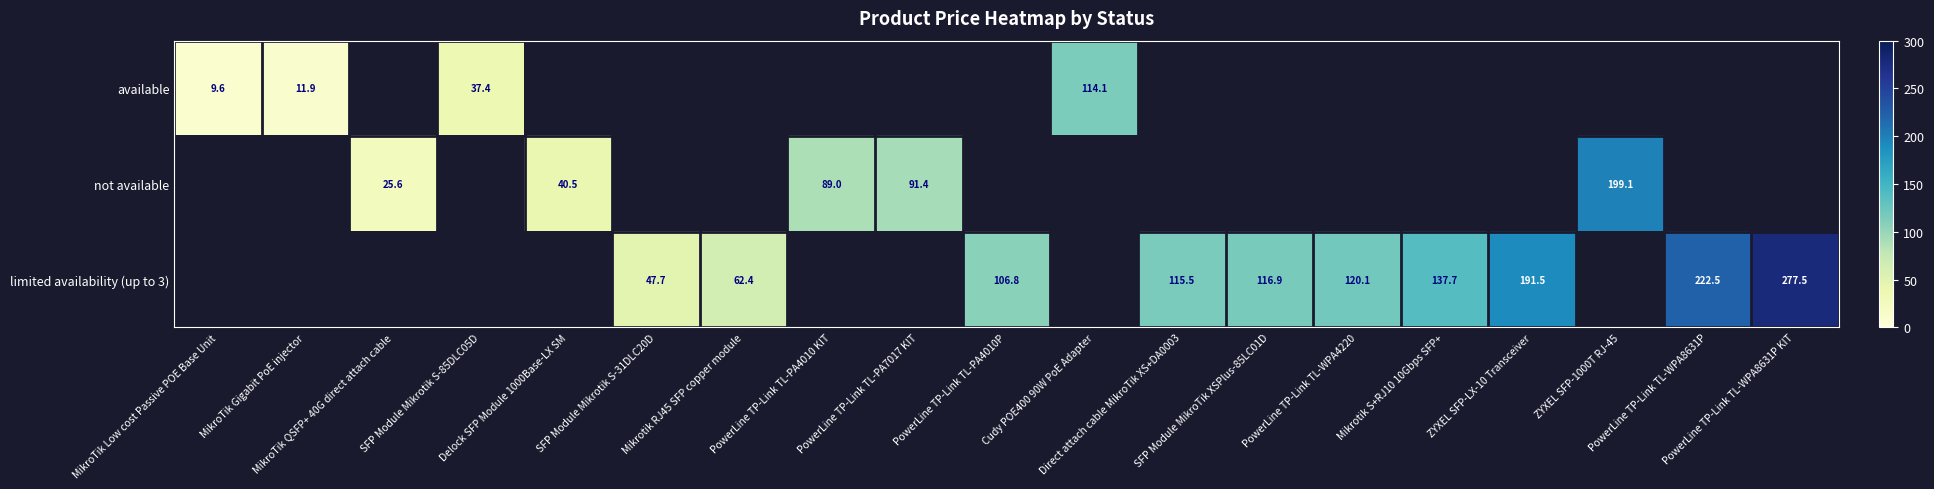

What is the maximum value shown in the chart?

277.5